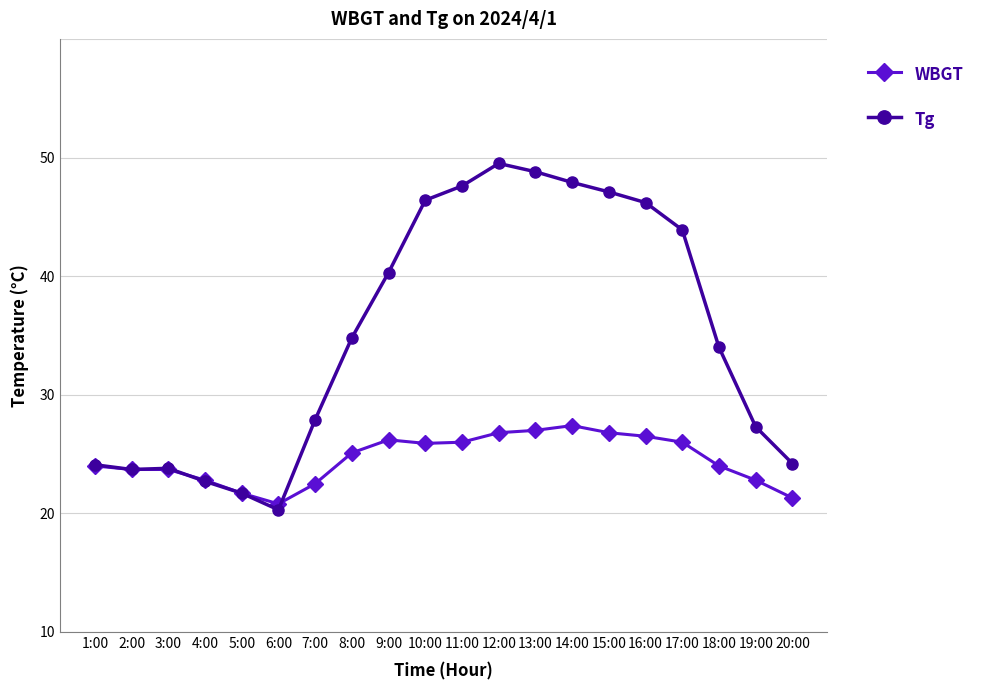

What are all the series names shown in the legend?

WBGT, Tg